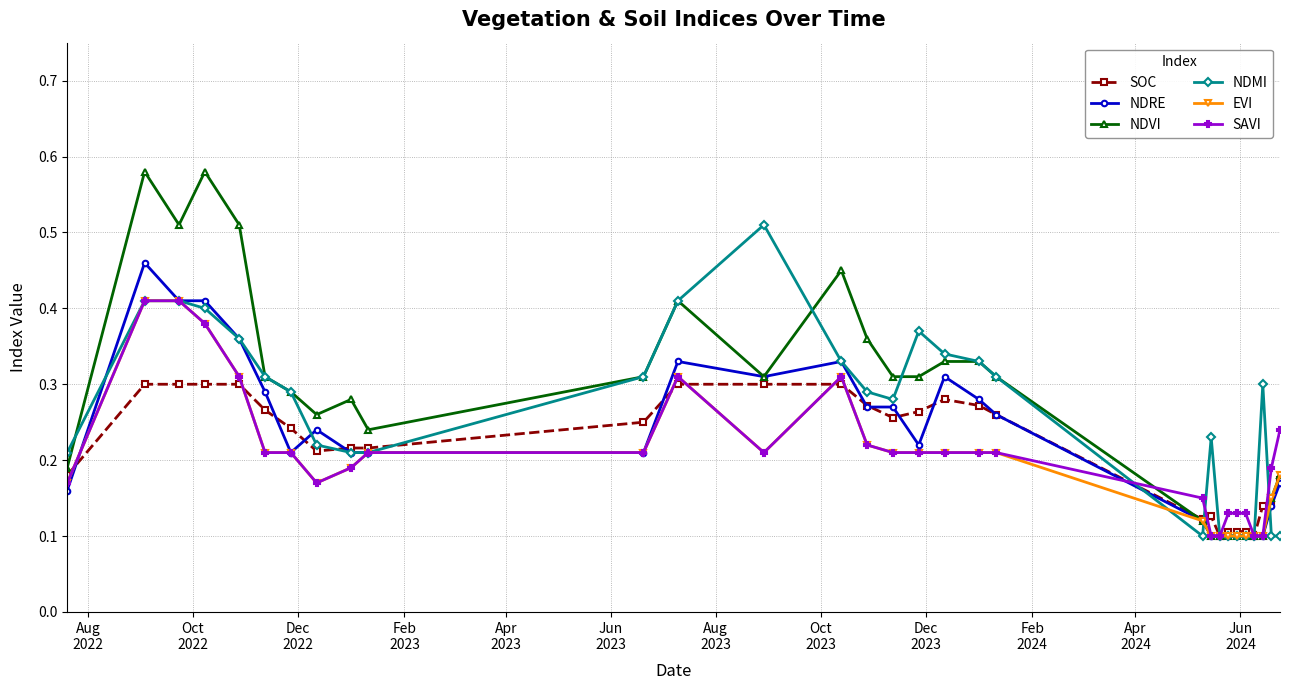

True or false: NDMI has more than 1 points higher than both neighbors.

True